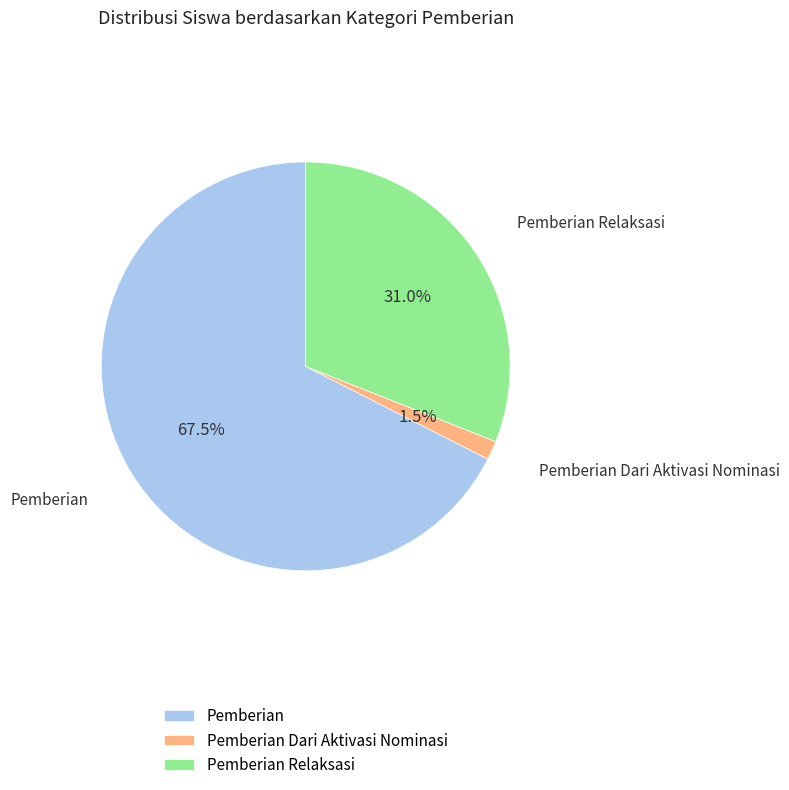

Rank the categories by value from highest to lowest.

Pemberian, Pemberian Relaksasi, Pemberian Dari Aktivasi Nominasi